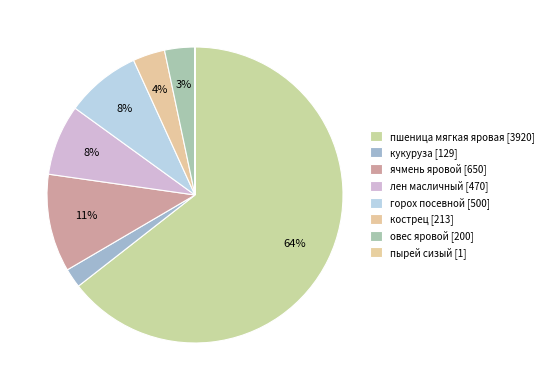

How many slices are in this pie chart?

8